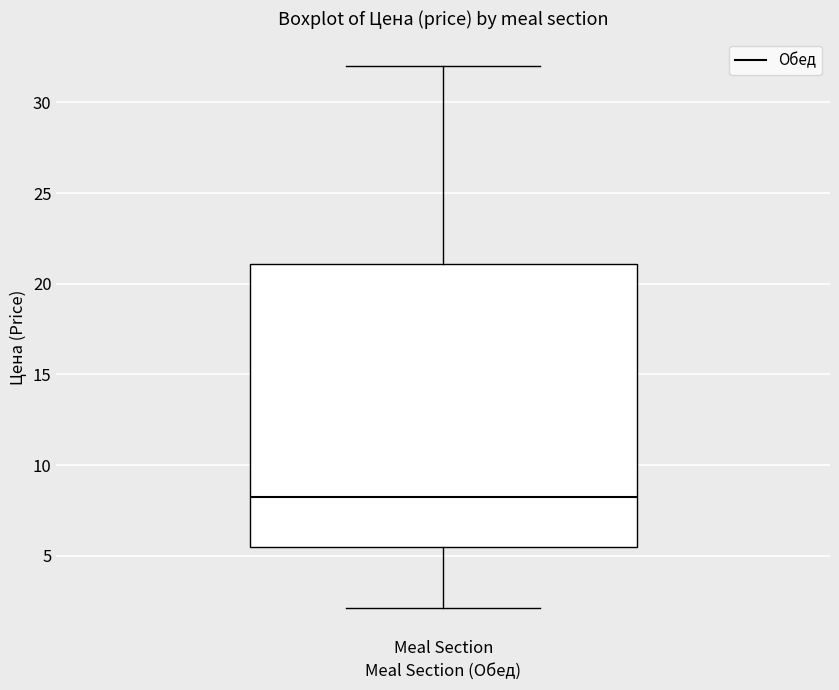

Where does the lower whisker of the box for Meal Section end on the y-axis? The values are not printed on the chart, so give them approximately, as read against the axis.

2.0